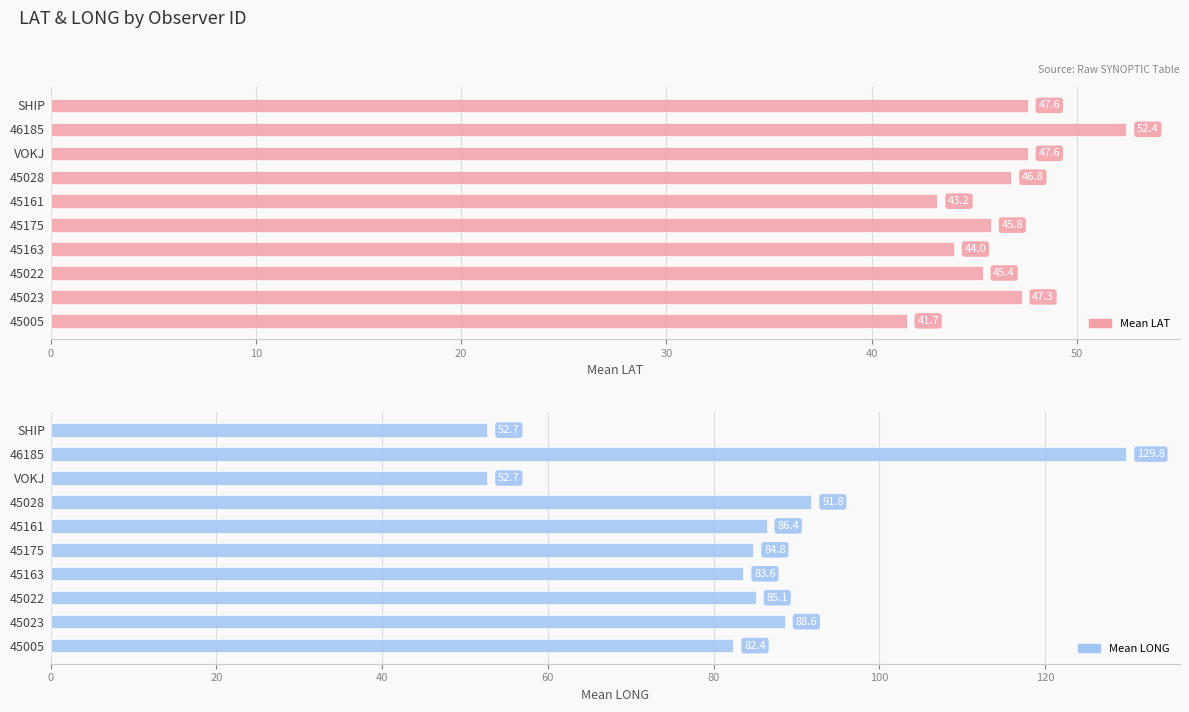

What value does the Mean LONG series have at 45023?

88.6